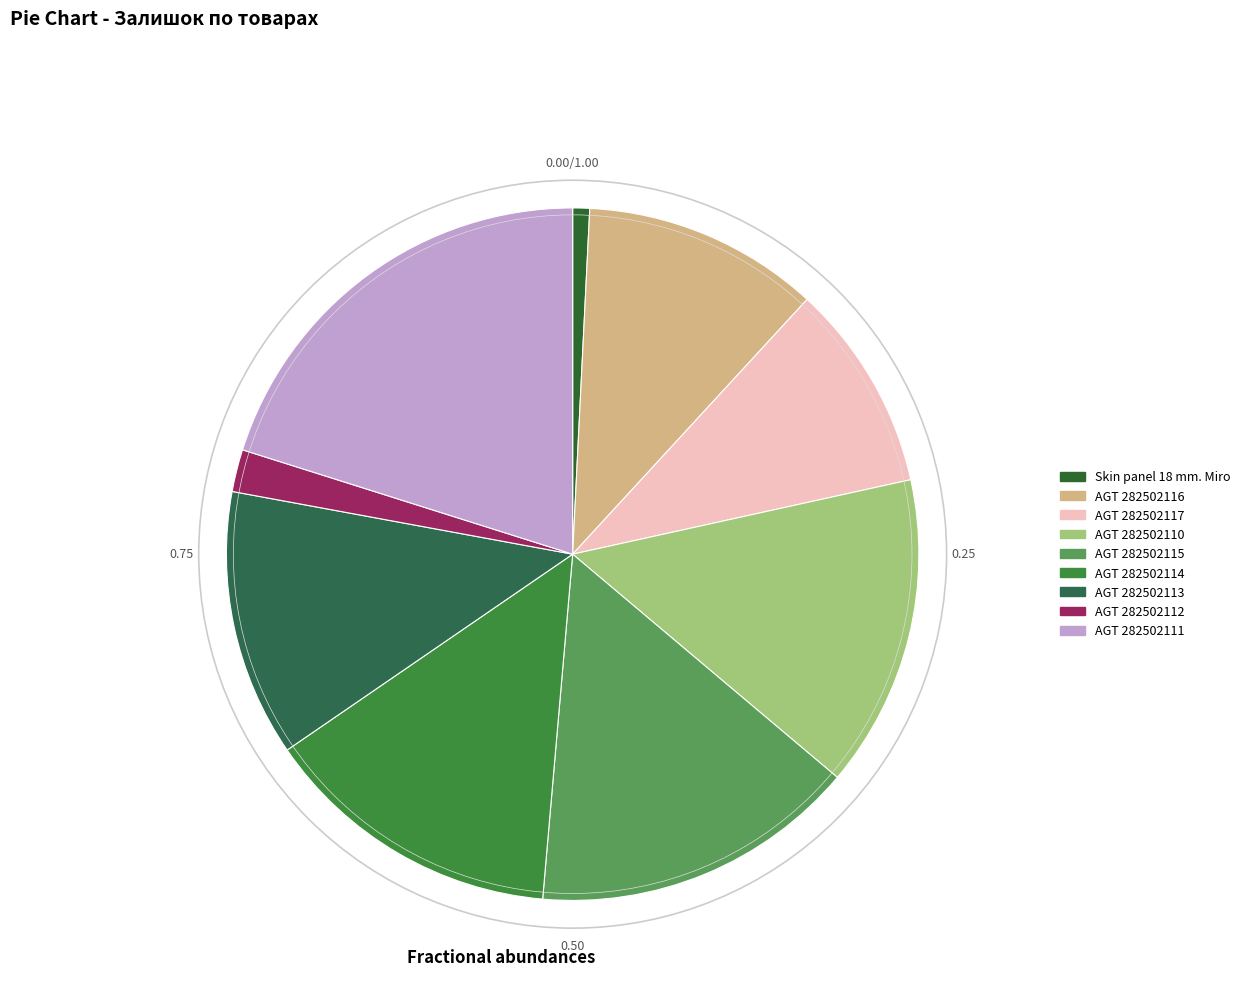

Between Skin panel 18 mm. Miro and AGT 282502115, which is larger?

AGT 282502115